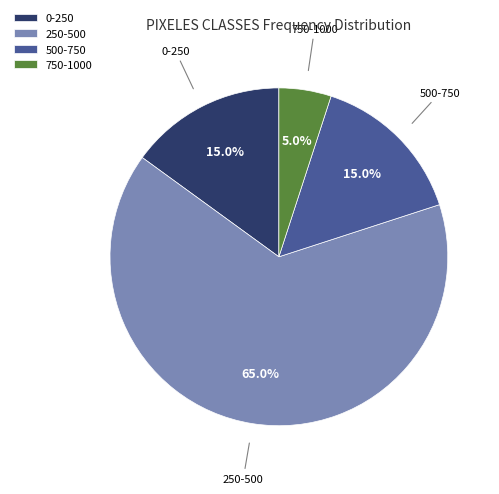

Does any single category account for the majority?

Yes